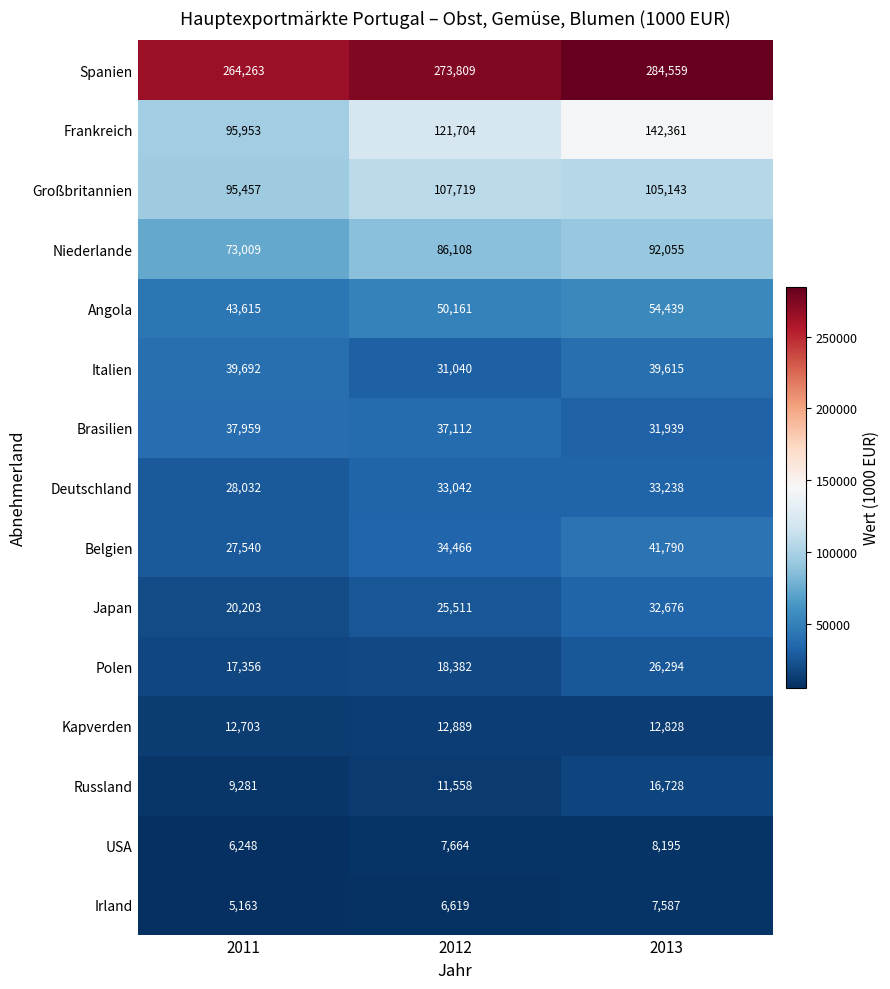

Which series changed the most between 2011 and 2013?

Frankreich